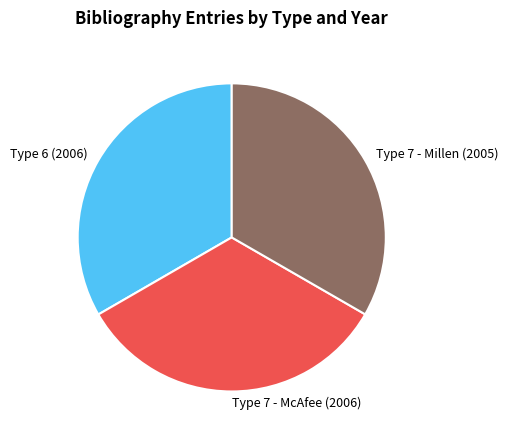

Combined, do Type 7 - McAfee (2006) and Type 7 - Millen (2005) account for over 50%?

Yes